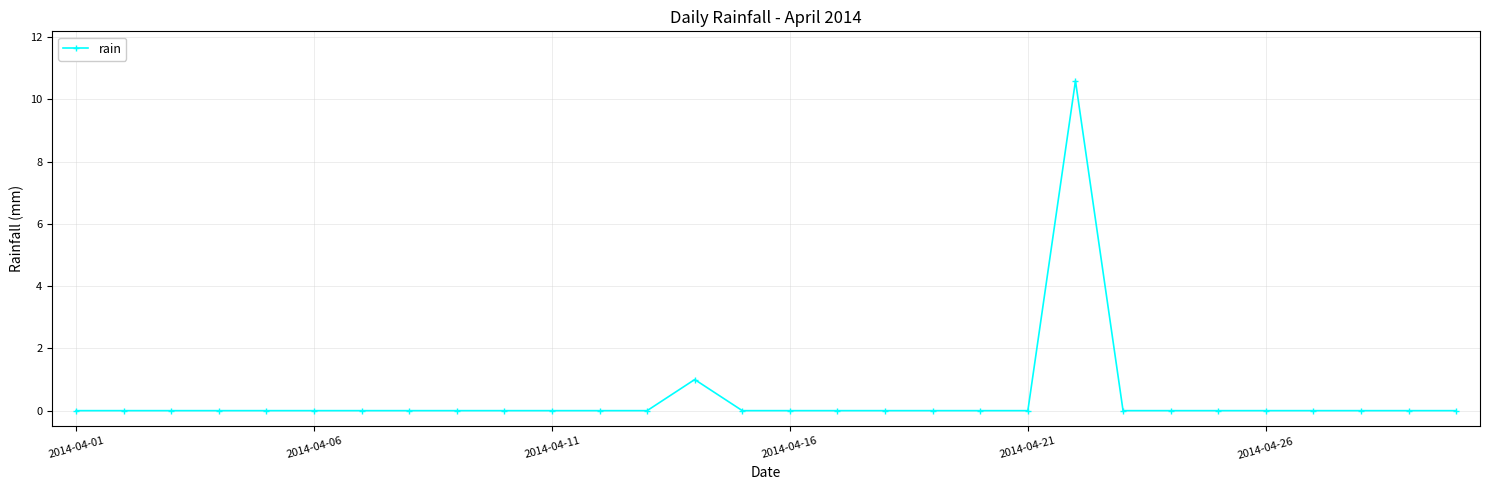

True or false: there are more than 1 points higher than both neighbors.

True